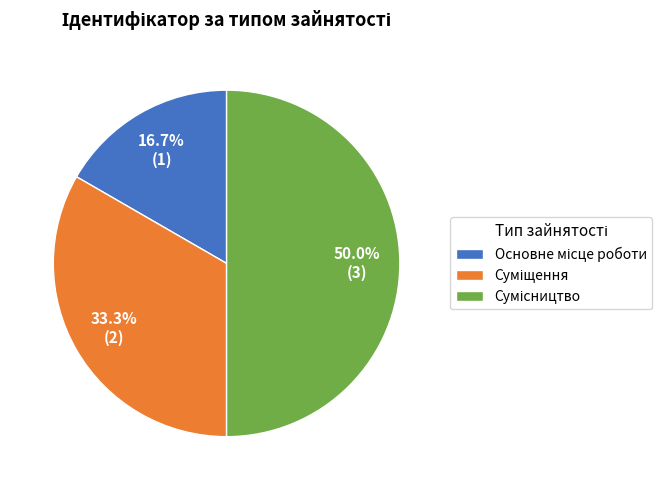

Rank the categories by value from lowest to highest.

Основне місце роботи, Суміщення, Сумісництво